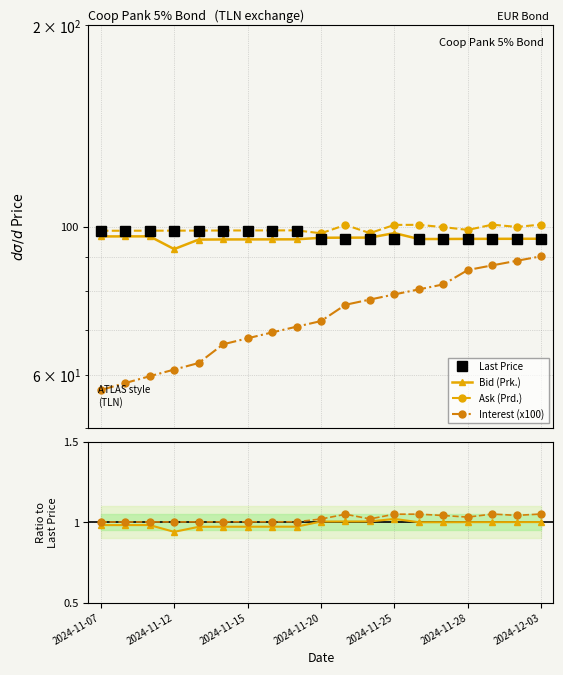

The Prd. series shows 0.4 at 7. True or false?

False